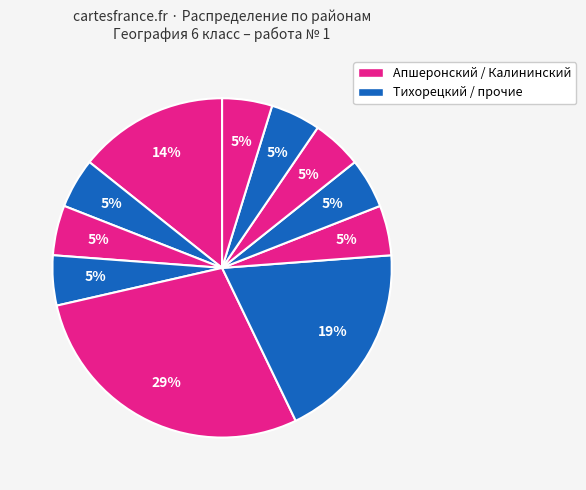

Count the number of slices in the pie.

11